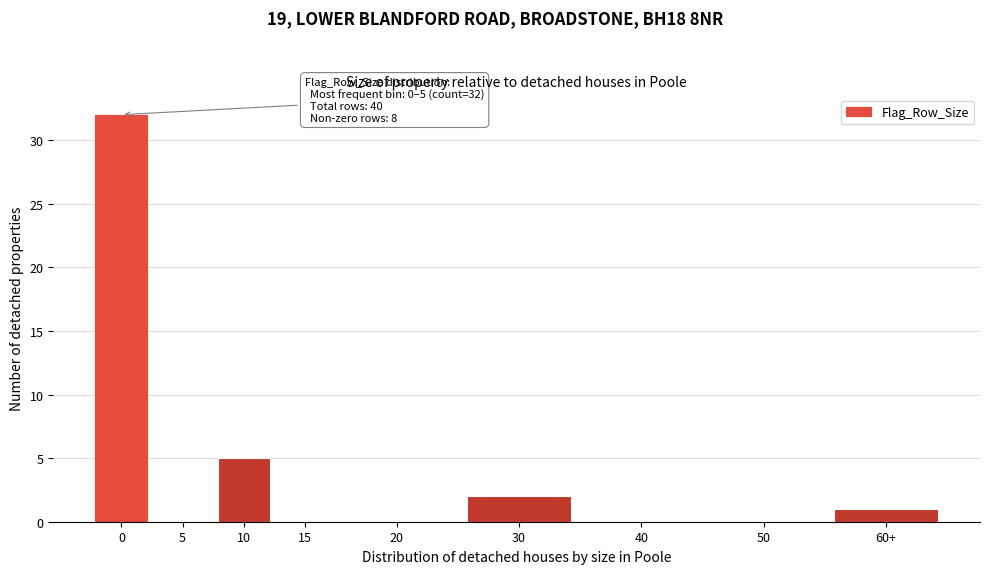

Reading left to right, transcribe all the data shown in this chart.

0=32	5=0	10=5	15=0	20=0	30=2	40=0	50=0	60+=1